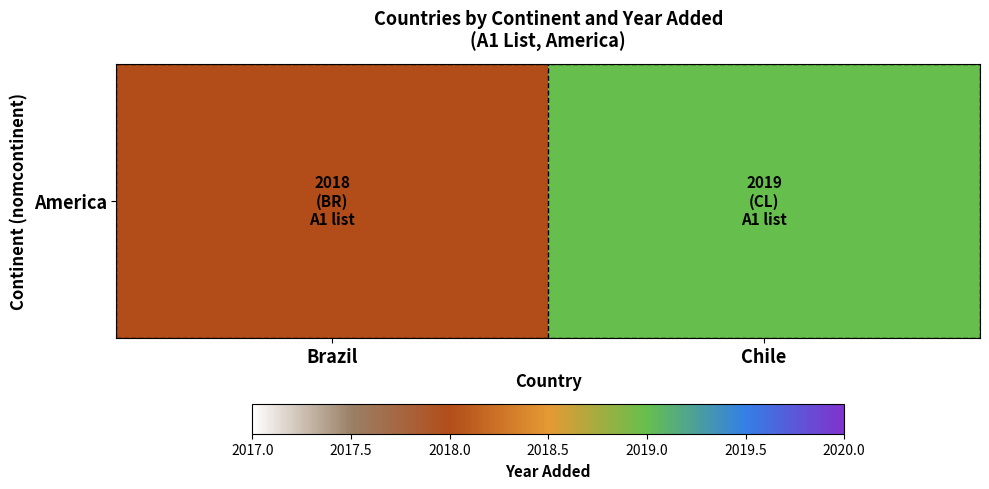

What is the approximate value at Chile?

2019